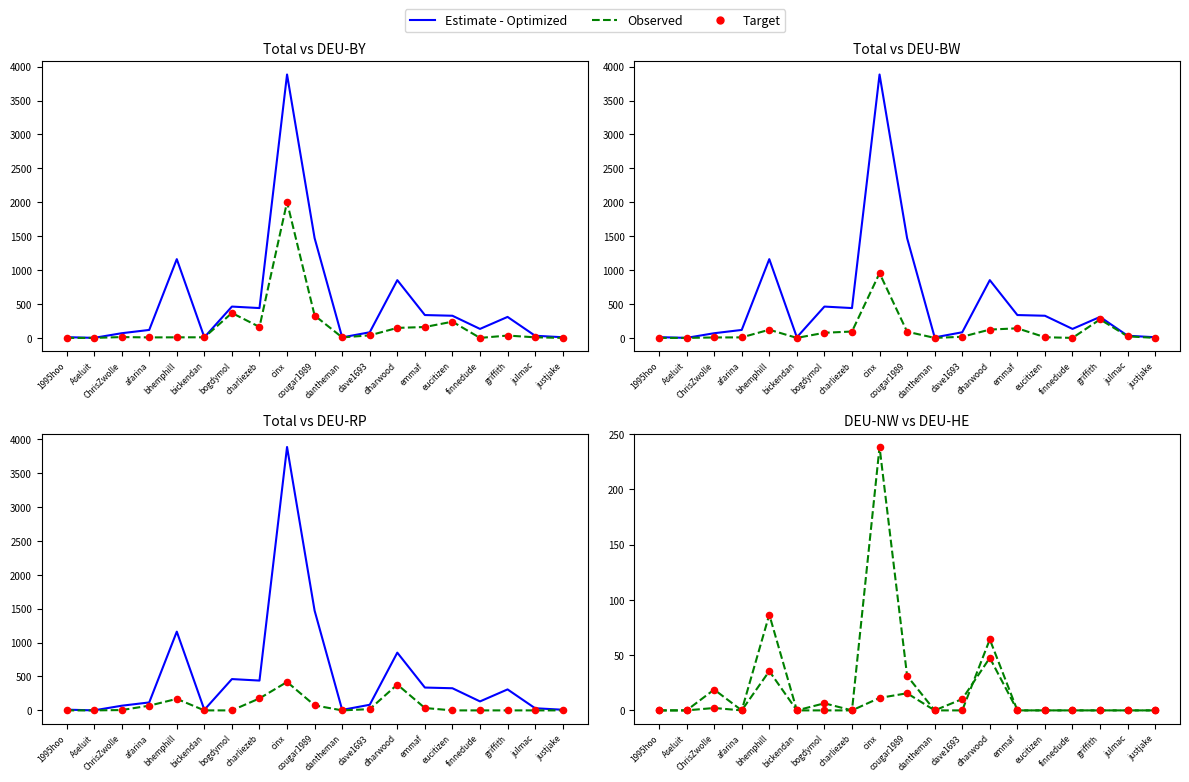

At which category is the sum across all series the highest?

cinx